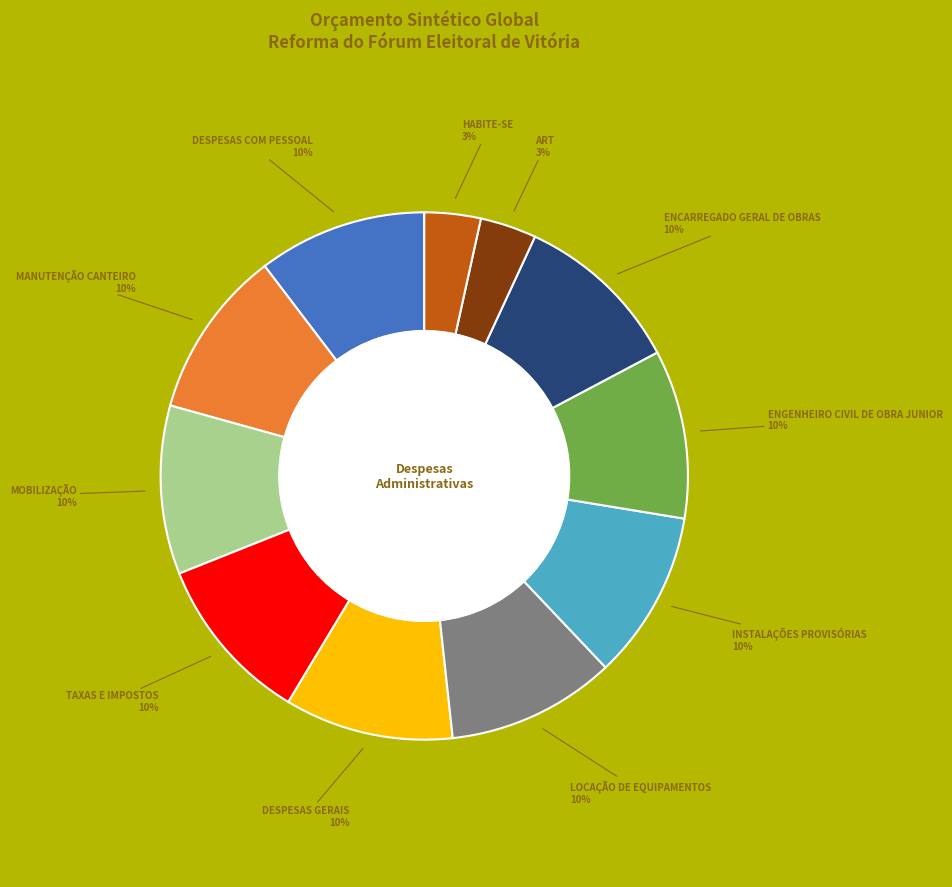

Does any single category account for the majority?

No